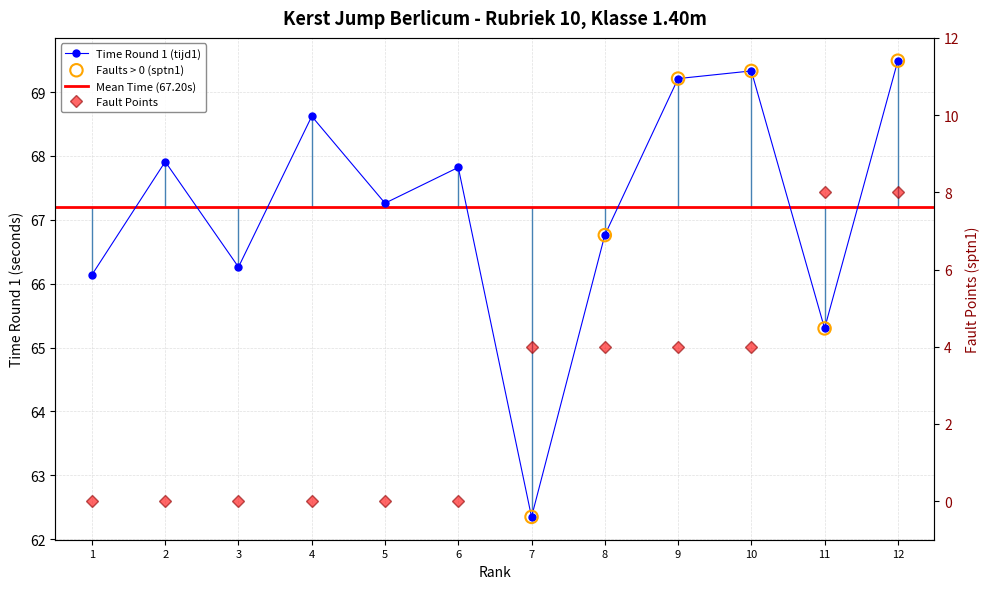

Which series reaches the maximum Y coordinate?

tijd1